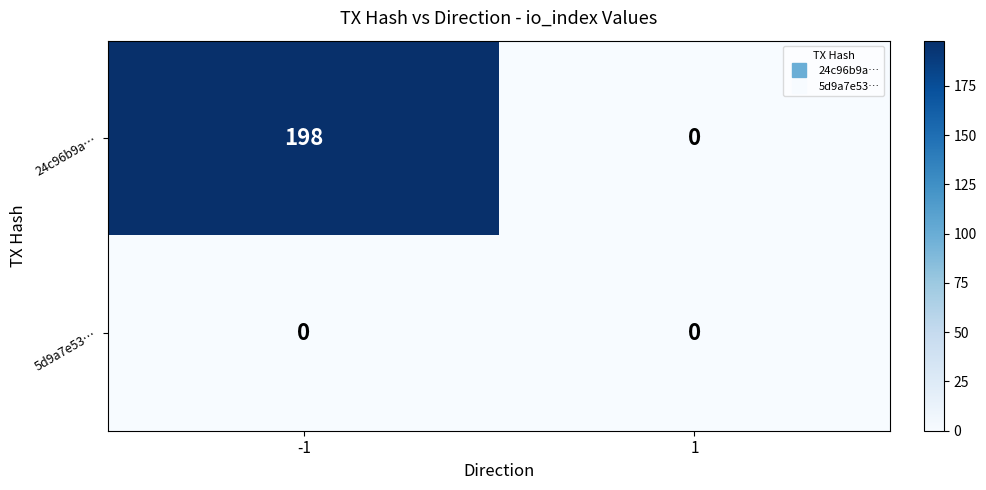

Reading left to right, extract all data points from this chart.

24c96b9a…: 198	0
5d9a7e53…: 0	0